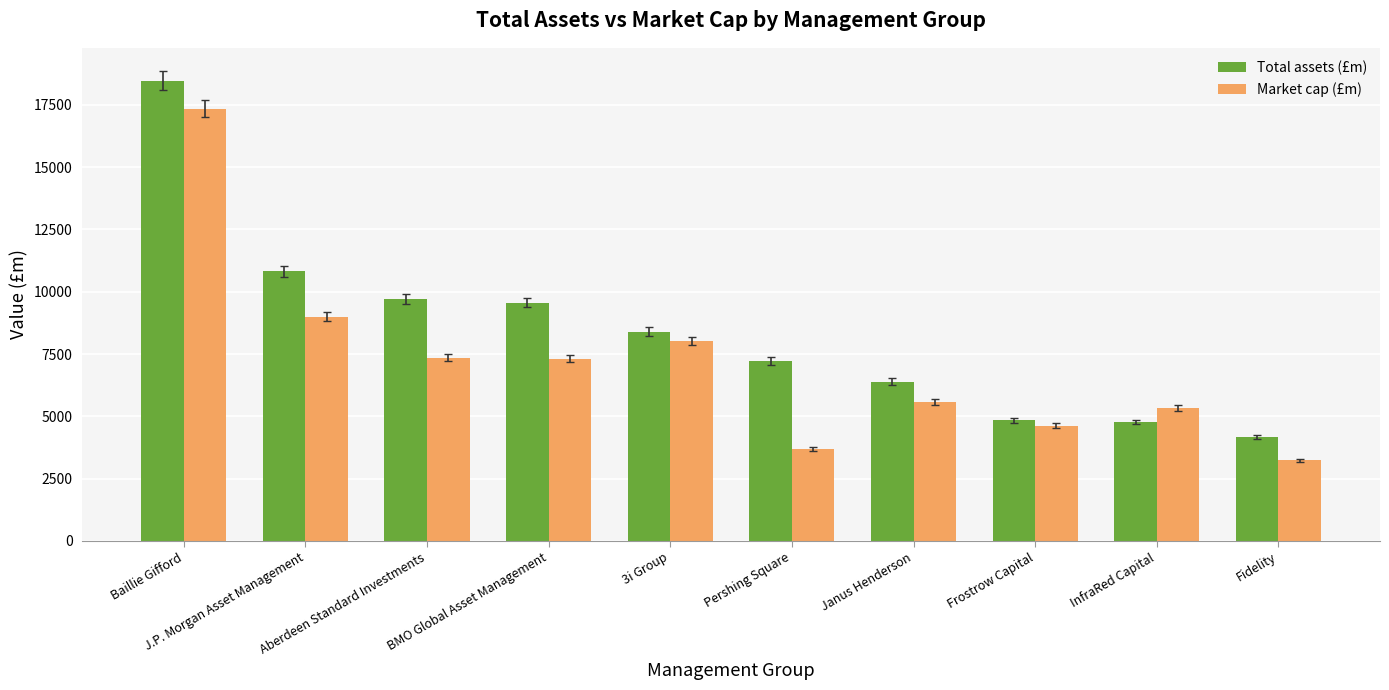

What is the value of the Total assets (£m) bar at the 7th from the left?

6392.5